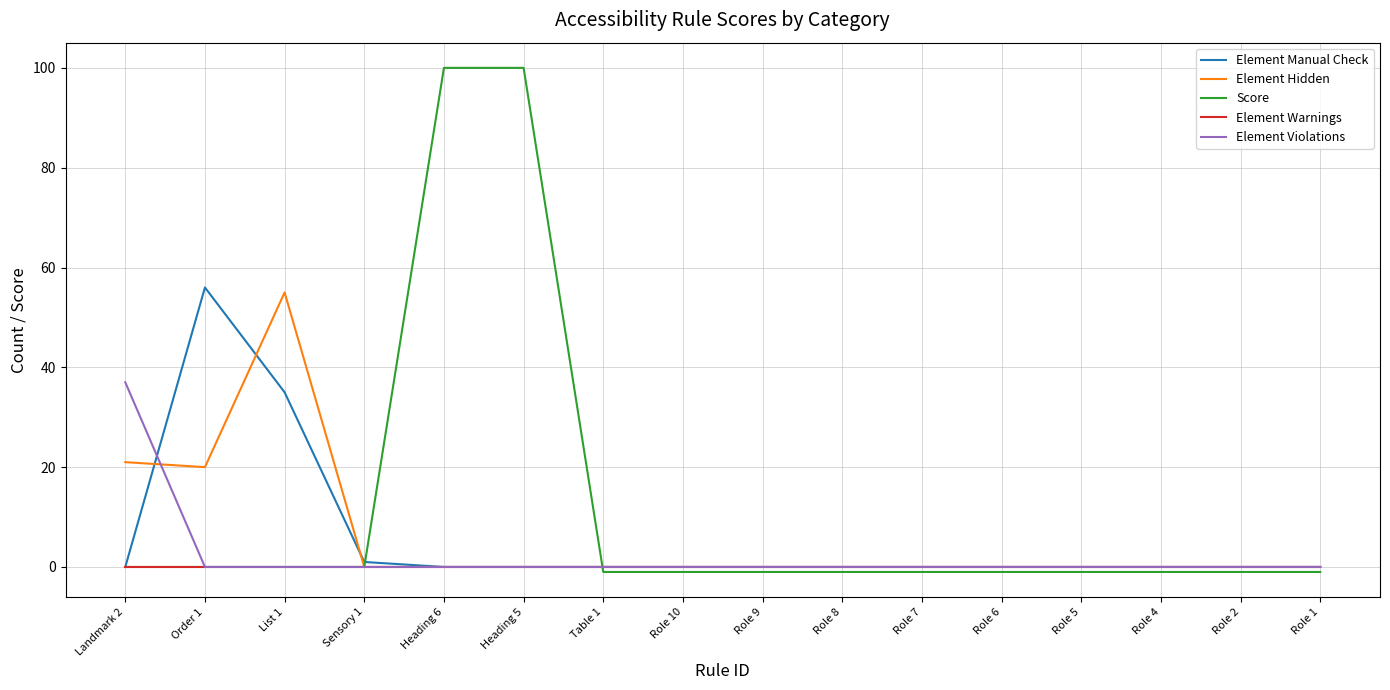

Which series has the largest total across all categories?

Score